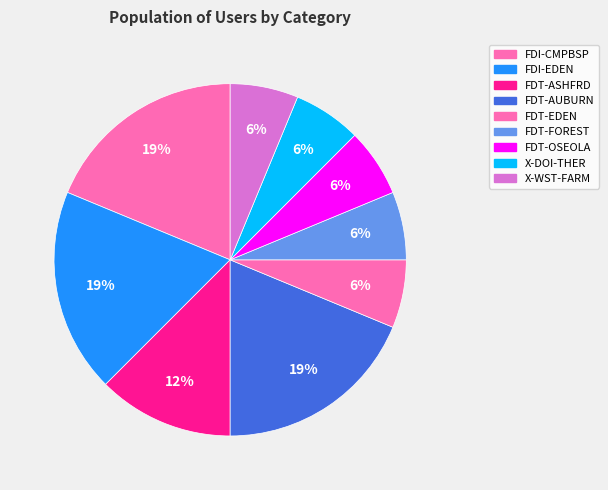

How many slices are in this pie chart?

9